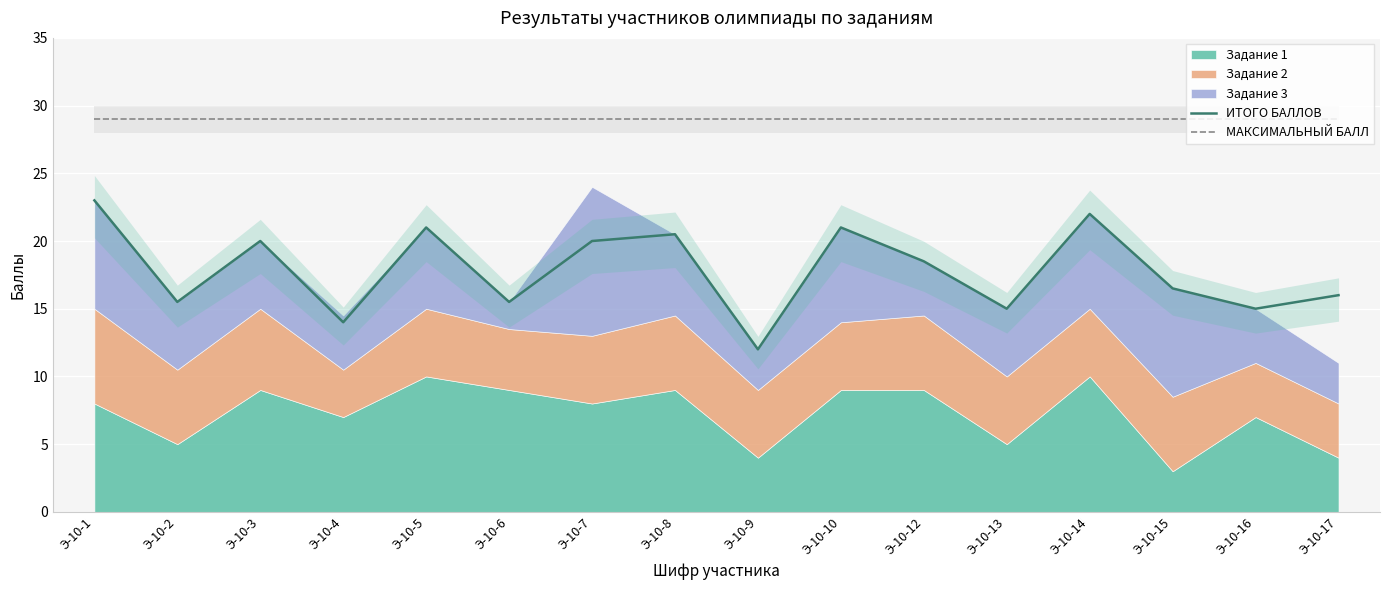

The value of МАКСИМАЛЬНЫЙ БАЛЛ at Э-10-15 is 29.0. True or false?

True